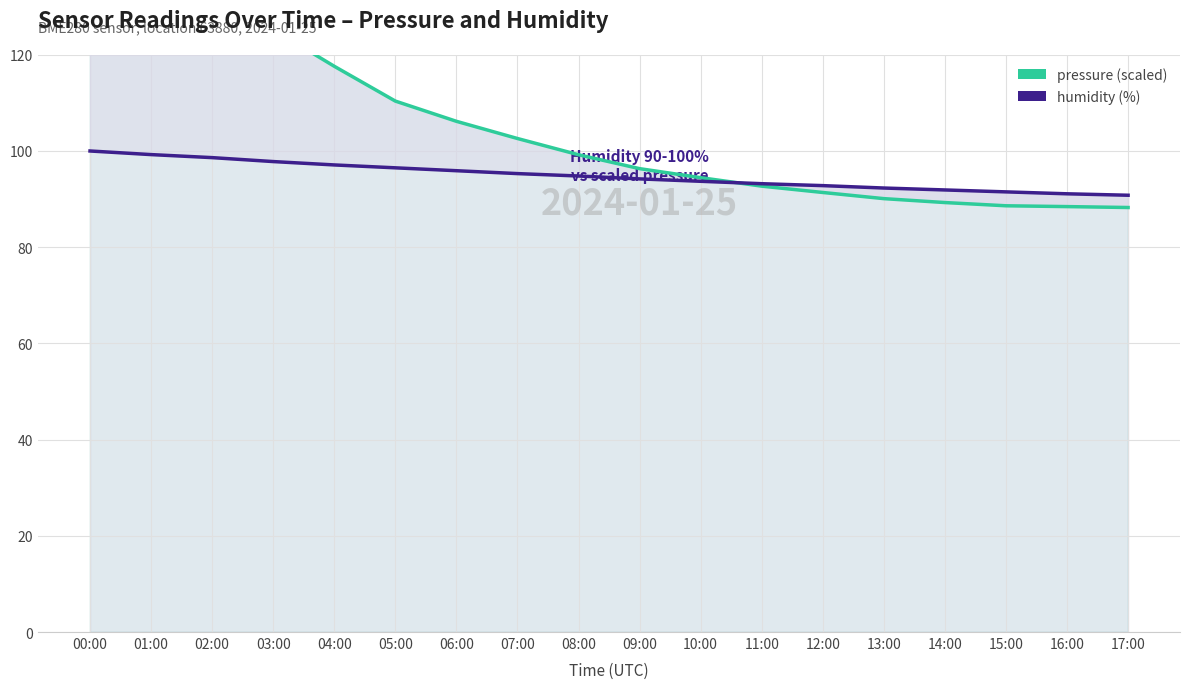

True or false: pressure and humidity intersect in this chart.

True